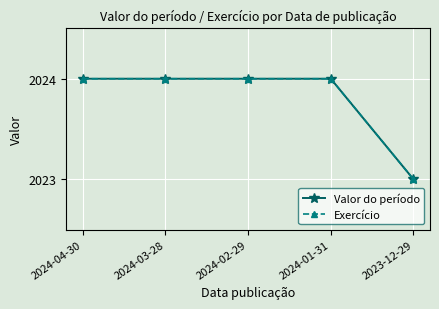

At how many categories does at least one series exceed 2023?

4